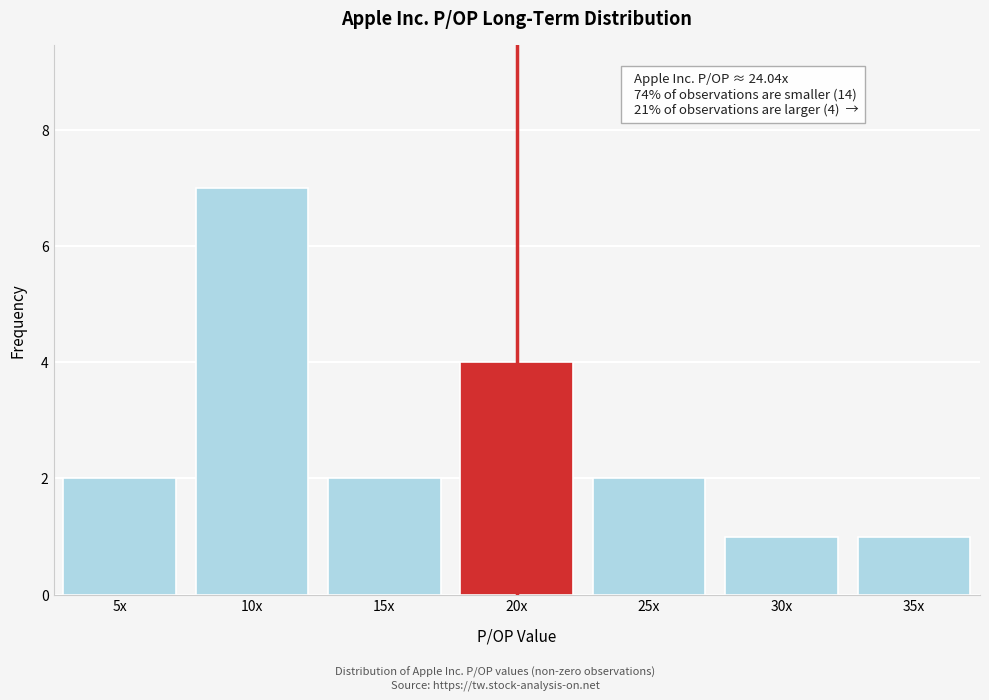

Reading left to right, extract all data points from this chart.

5x=2	10x=7	15x=2	20x=4	25x=2	30x=1	35x=1